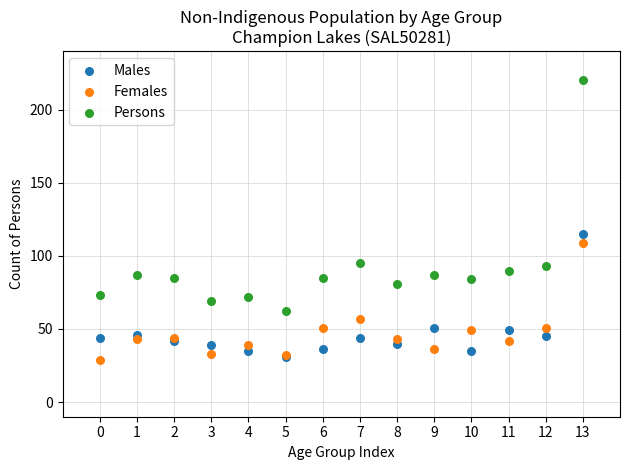

Across all series, what Y value is closest to 124?

115